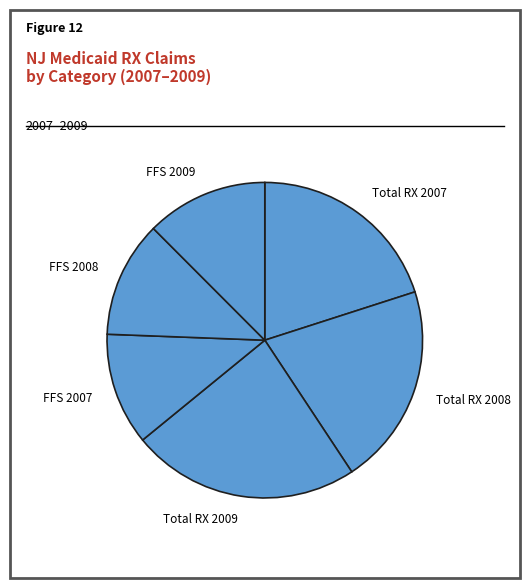

Does FFS 2009 account for over 50% of the chart?

No